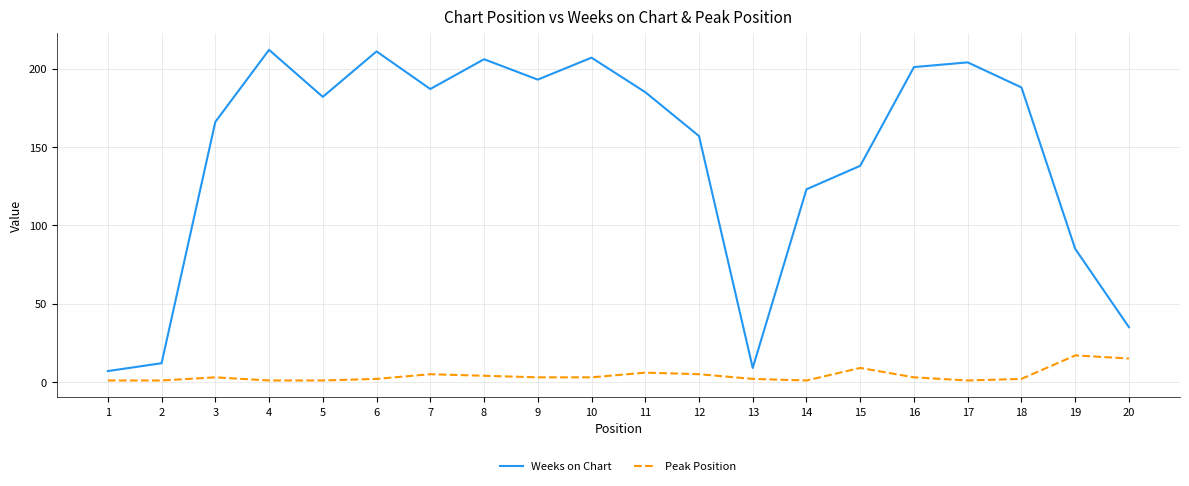

The Peak Position series shows 5 at 7. True or false?

True